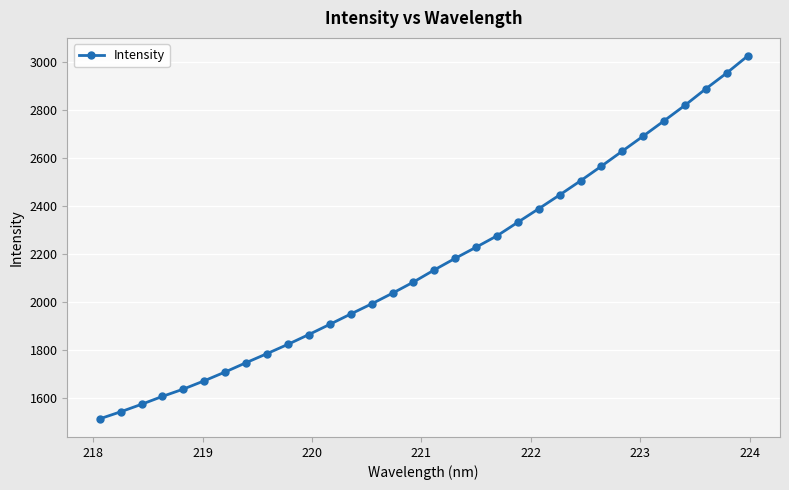

What is the smallest value displayed?

1514.0